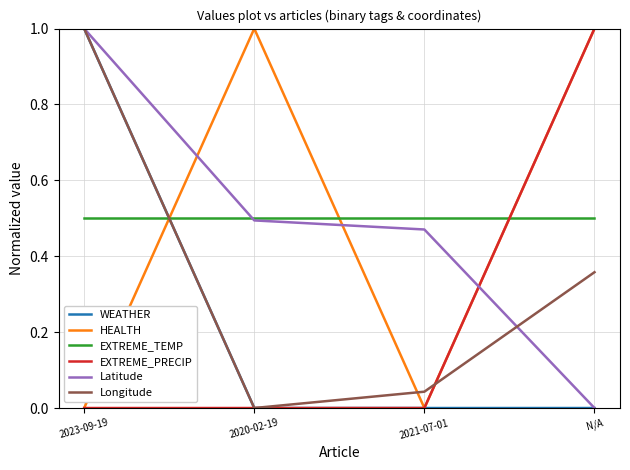

Between 2023-09-19 and 2021-07-01, which series saw the biggest shift?

WEATHER